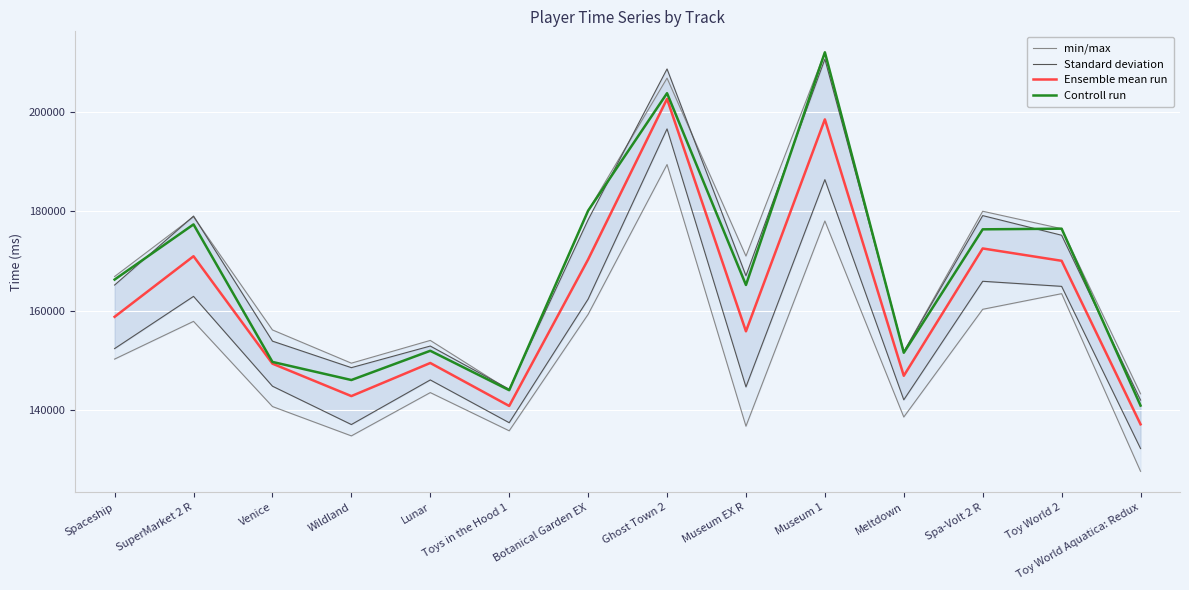

In Ensemble mean run, how many points are higher than both neighbors (excluding endpoints)?

5